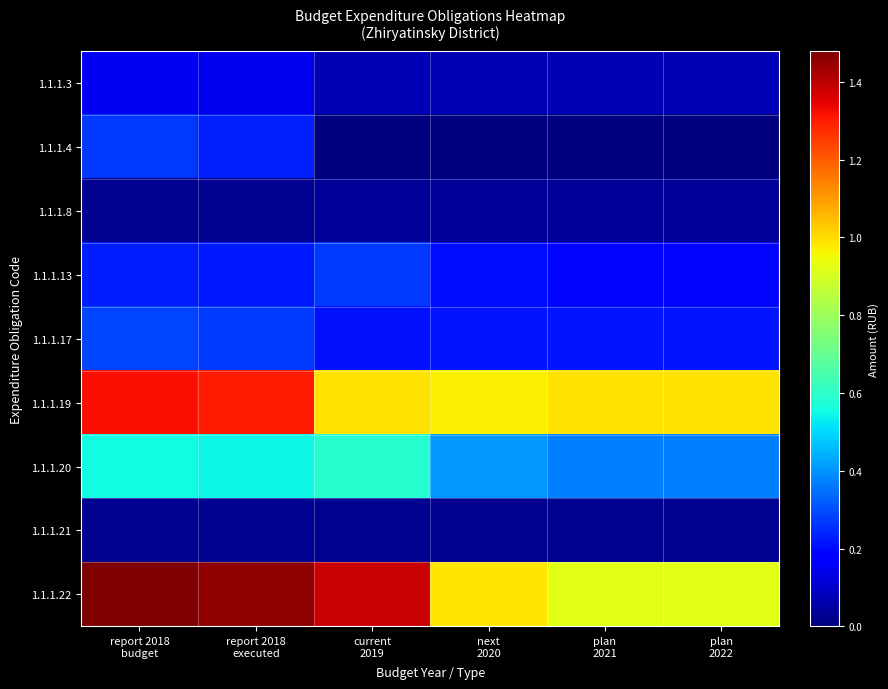

Count the number of categories in the chart.

6